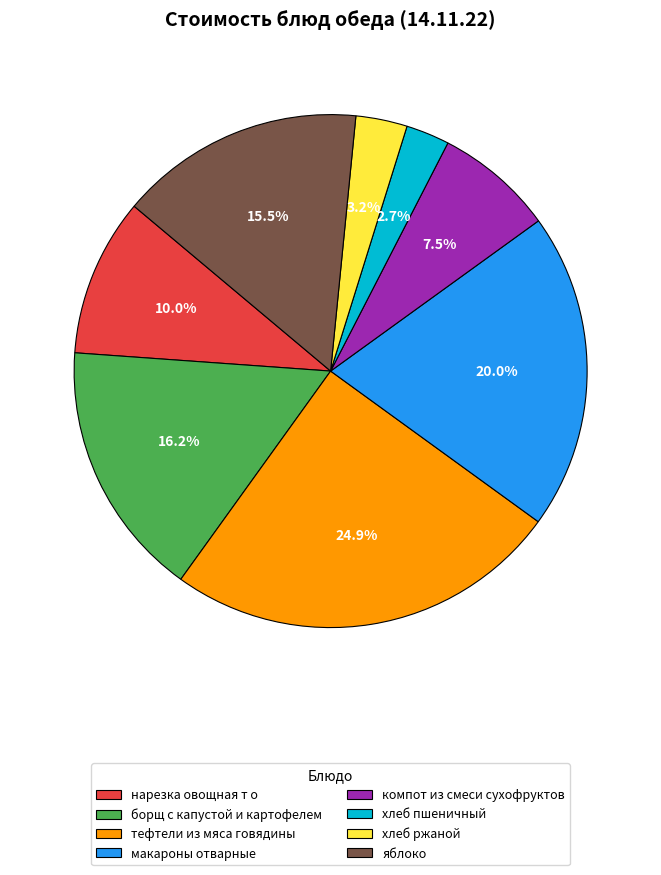

What percentage is the хлеб ржаной slice, to the nearest percent?

3%